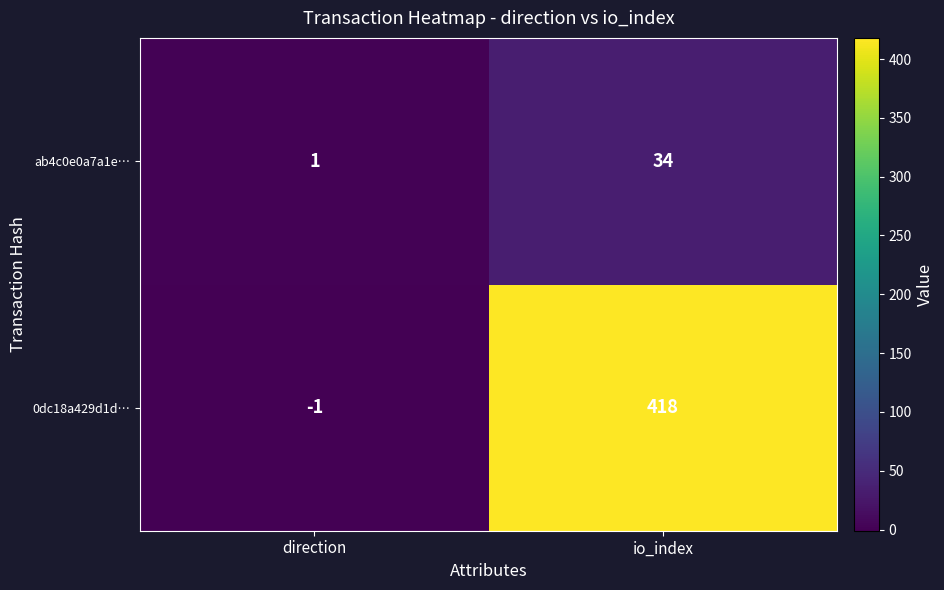

At which category does the chart reach its peak across all series?

io_index